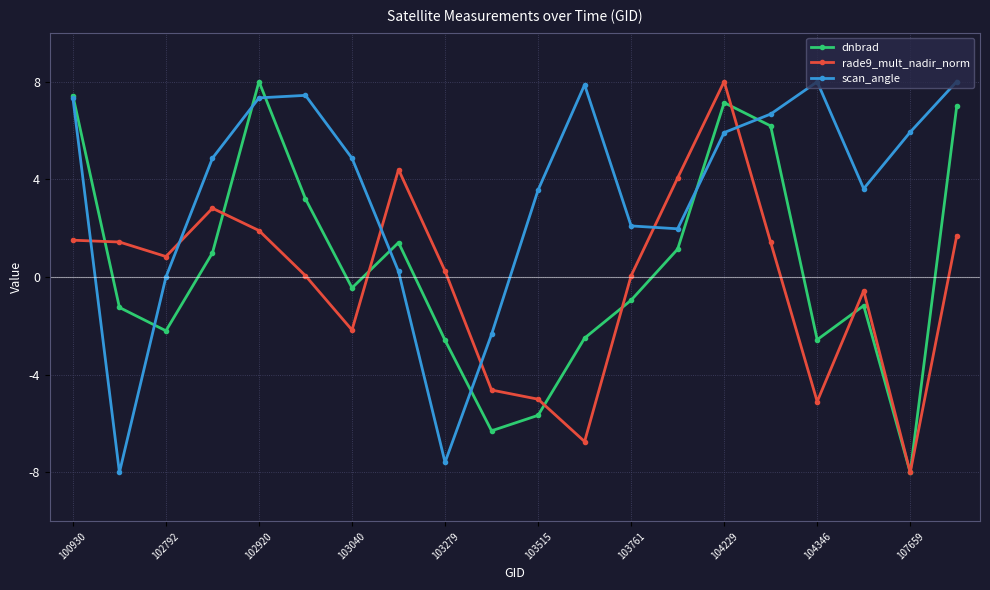

Which series has the largest total across all categories?

scan_angle